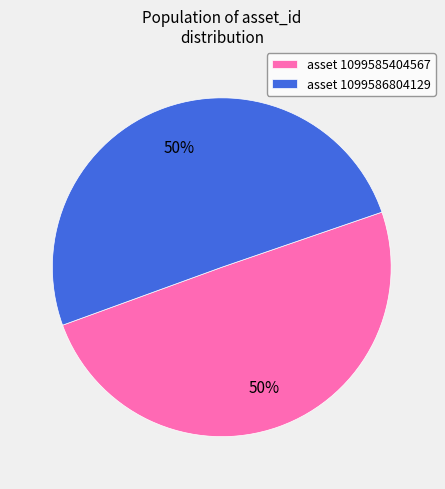

To the nearest percent, what is the average slice percentage?

50%